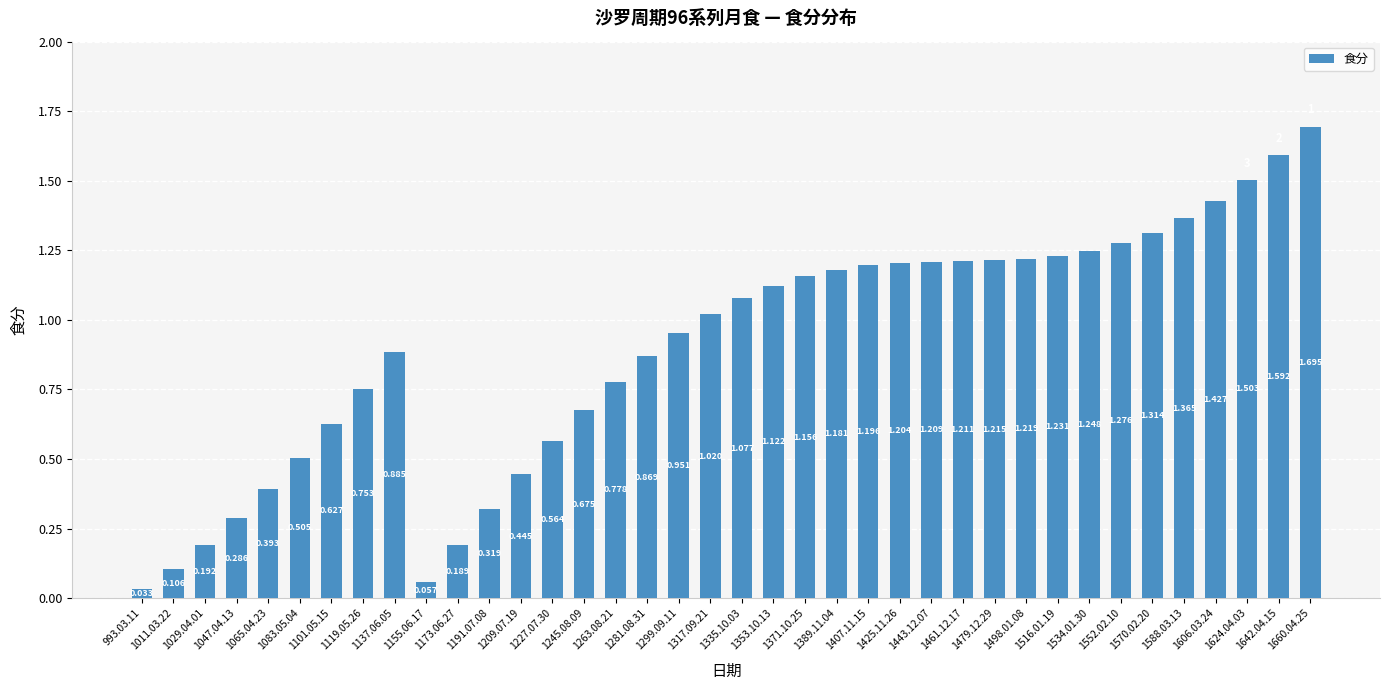

What is the difference between the maximum and minimum values?

1.7